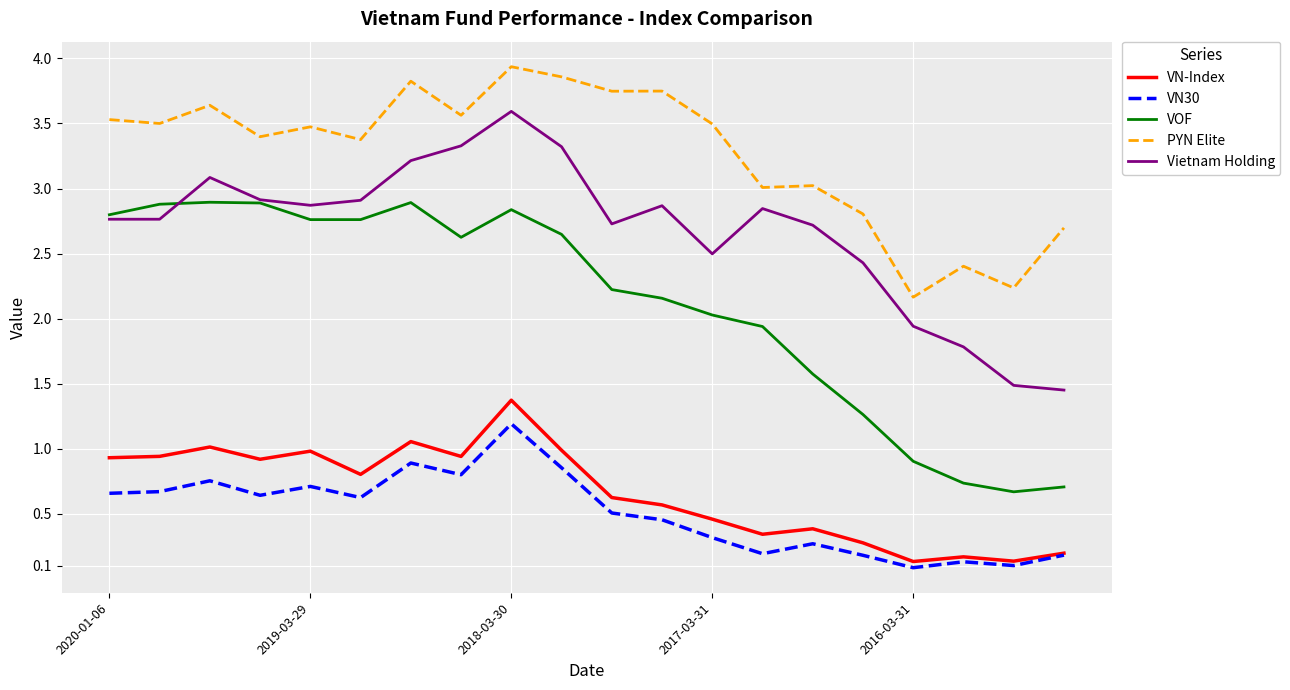

True or false: Vietnam Holding and VN30 cross at least once.

False